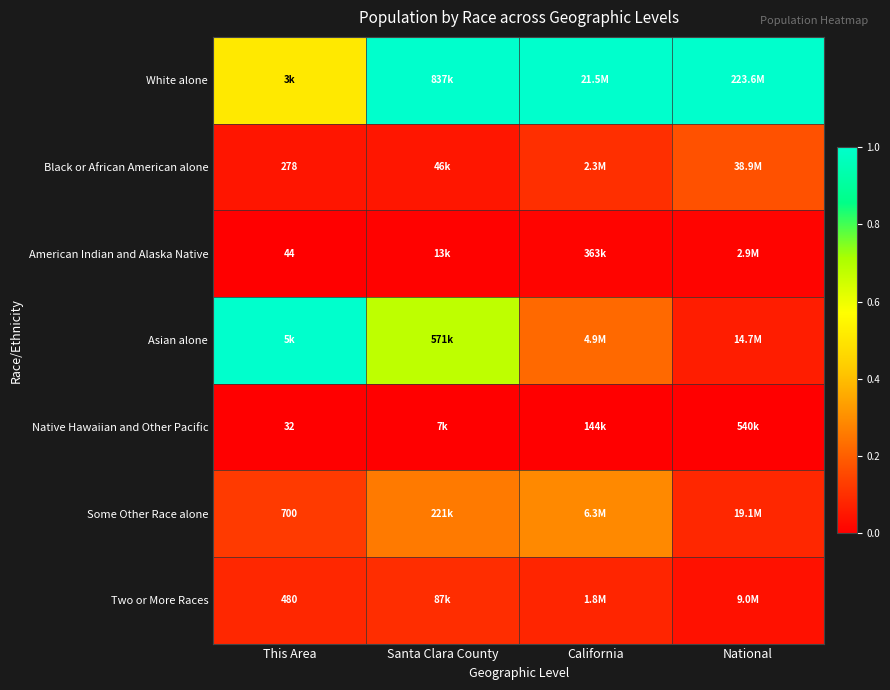

The Some Other Race alone series shows 0.4 at Santa Clara County. True or false?

False